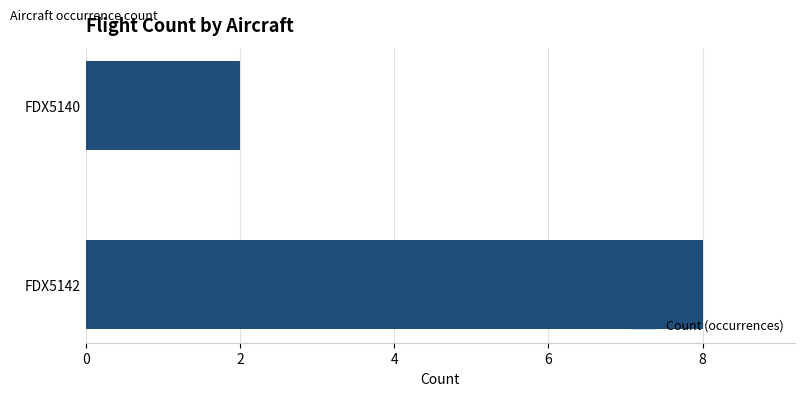

Reading bottom to top, extract all data points from this chart.

8	2